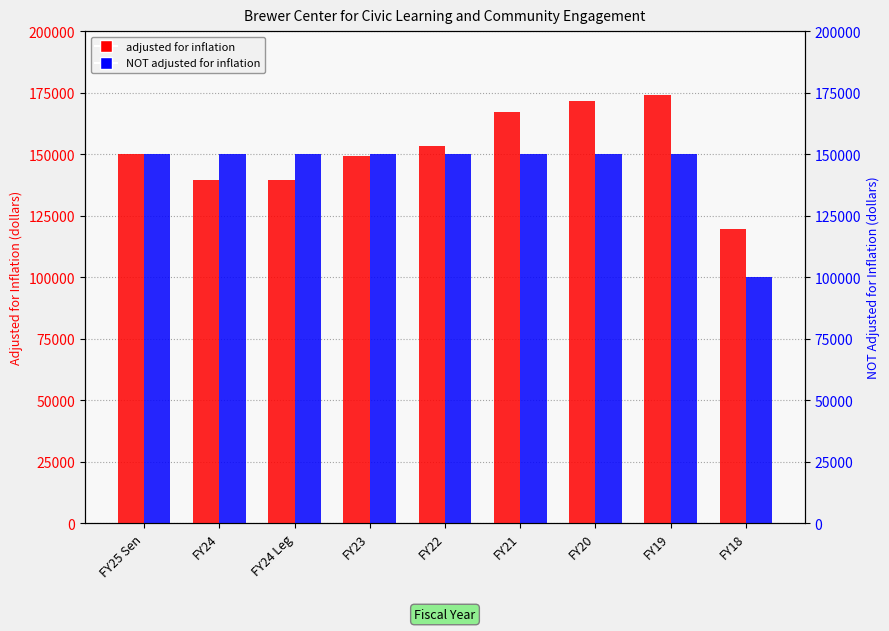

The adjusted for inflation series shows 40357 at FY23. True or false?

False